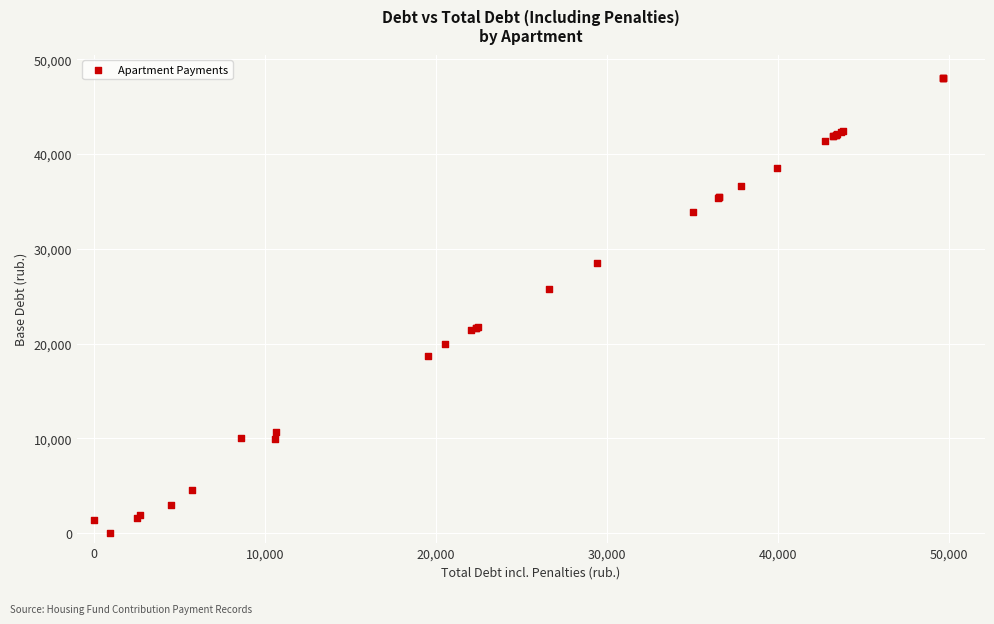

What Y value in the scatter plot is closest to 24040?

25780.3